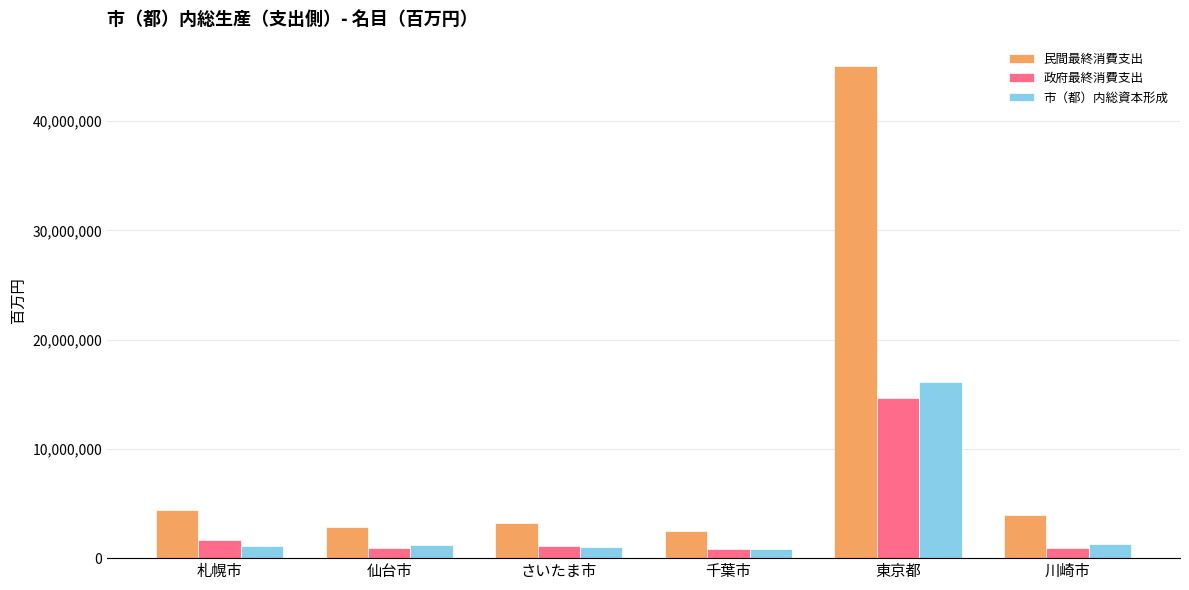

What are all the series names shown in the legend?

民間最終消費支出, 政府最終消費支出, 市（都）内総資本形成